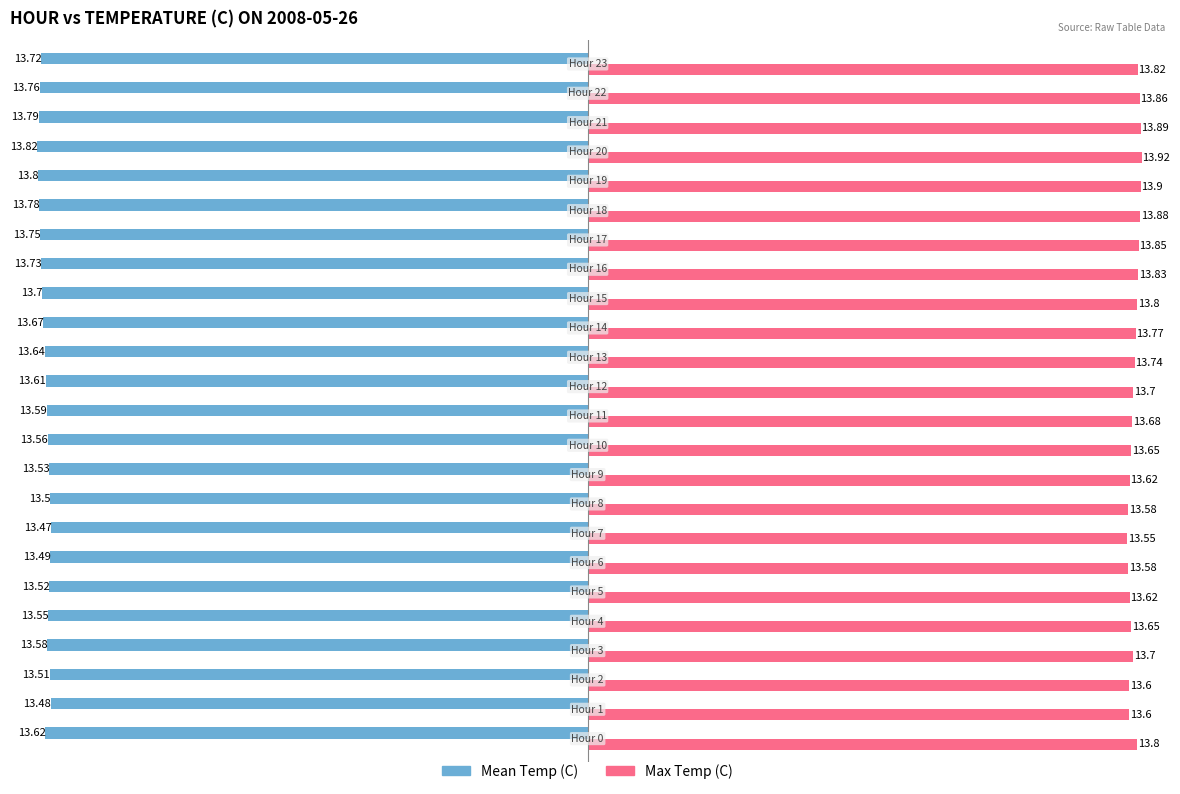

What is the sum of all Max Temp (C) values?

329.6